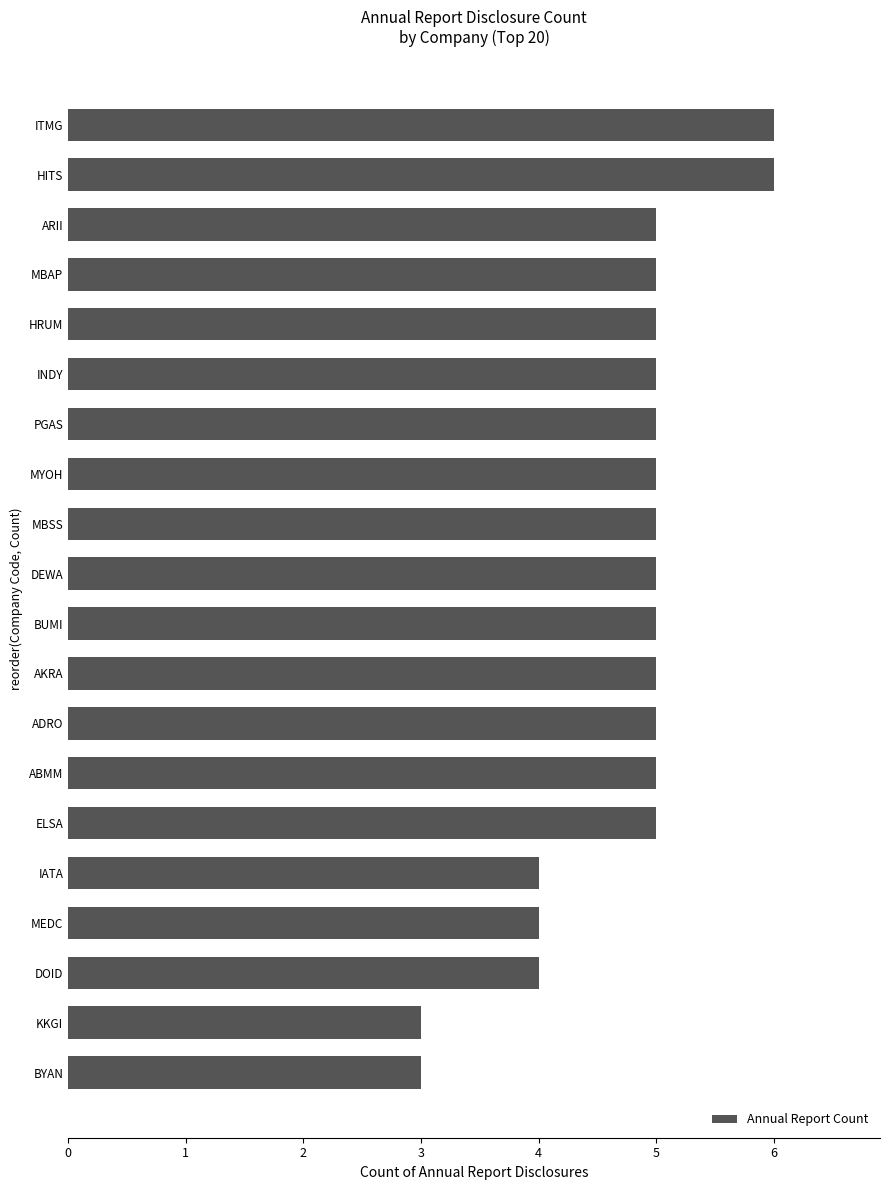

Reading bottom to top, what are all the values shown in this chart?

3	3	4	4	4	5	5	5	5	5	5	5	5	5	5	5	5	5	6	6